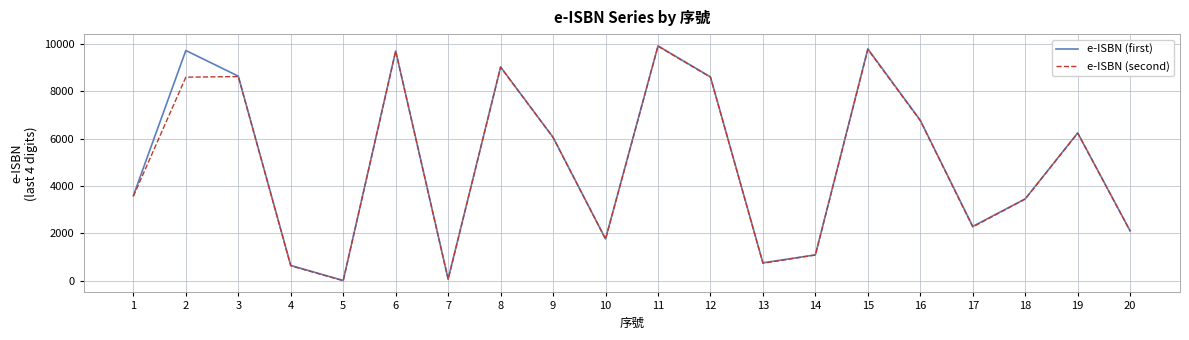

The value of e-ISBN (second) at 1 is 5474. True or false?

False